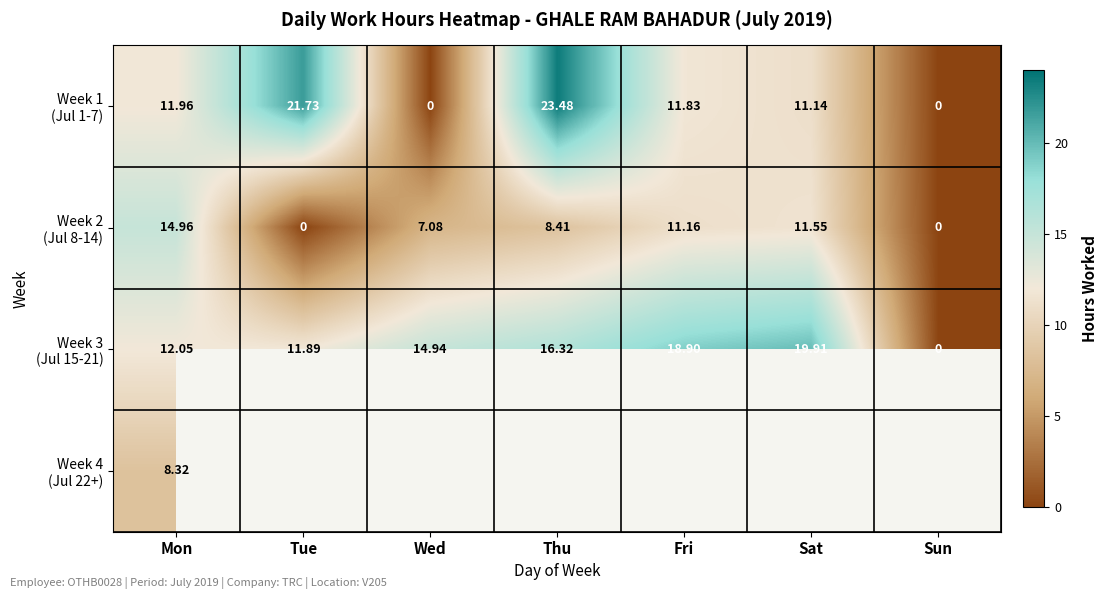

What is the difference between the second highest and second lowest values in the Week 2 (Jul 8-14) series?

11.6